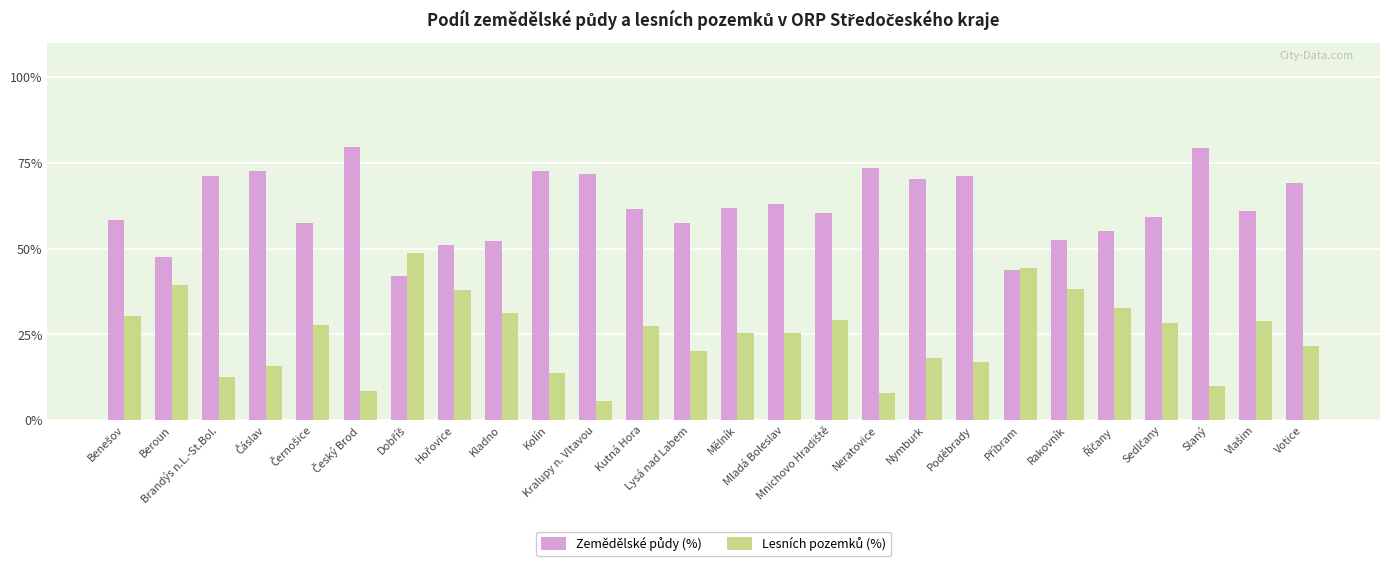

At how many categories does at least one series exceed 66?

10